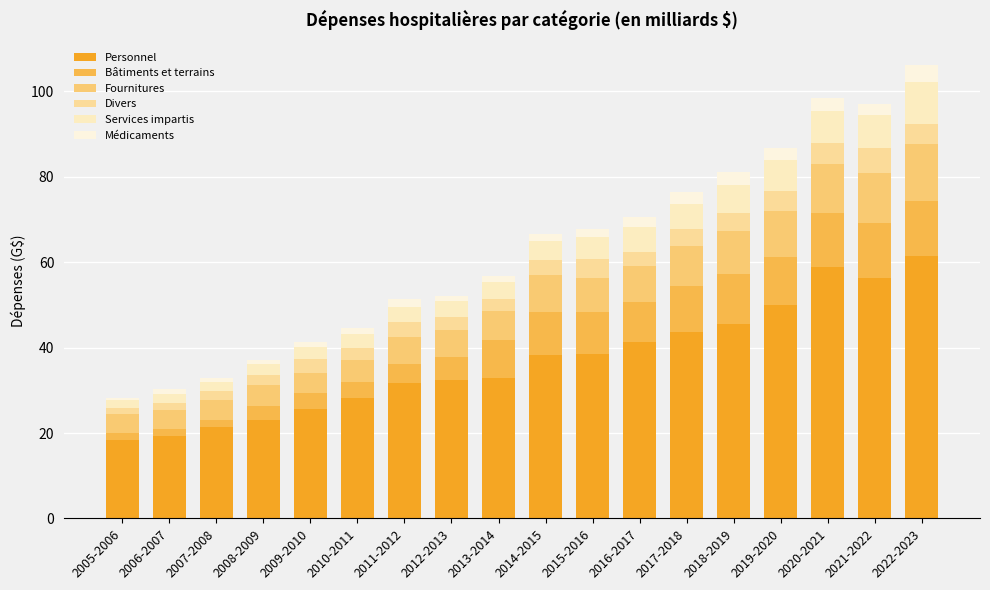

How many distinct data groups are displayed?

6